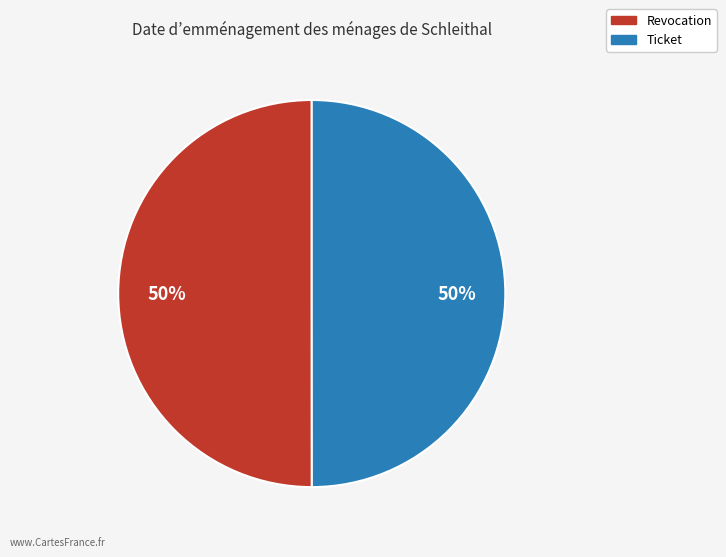

To the nearest percent, what percentage of the pie is Revocation?

50%